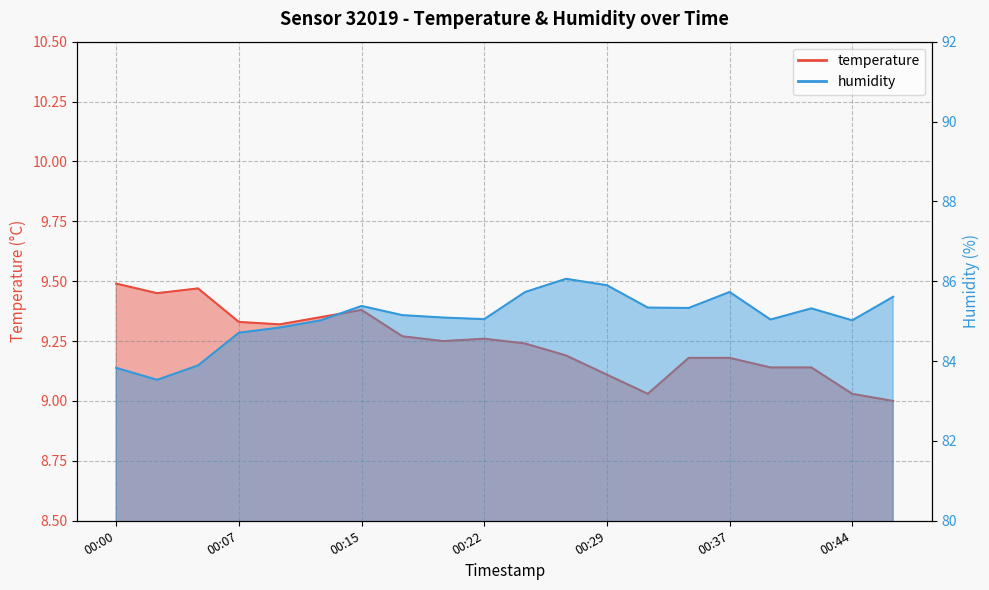

At which label does humidity first exceed 85?

00:12